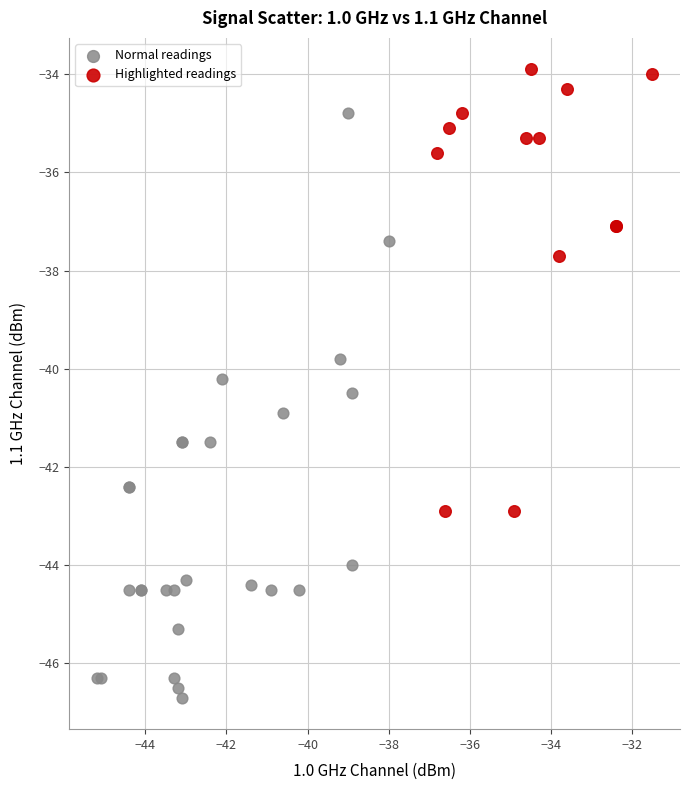

Which series has the widest spread of Y values?

Normal readings